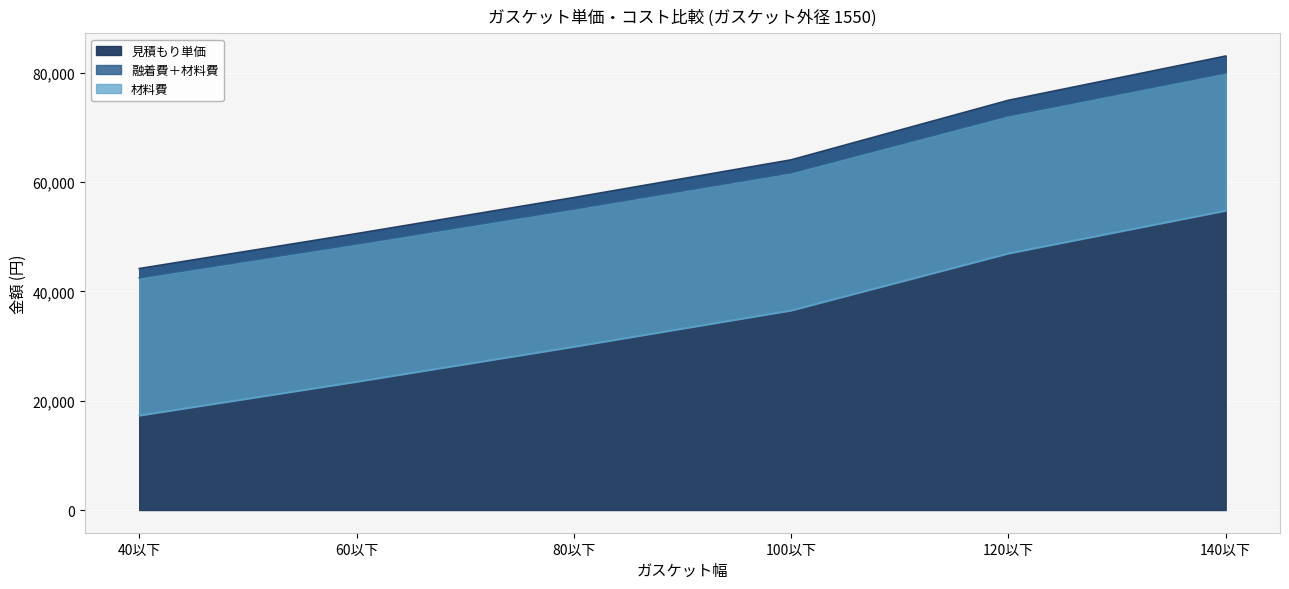

What is the maximum value for 見積もり単価?

83100